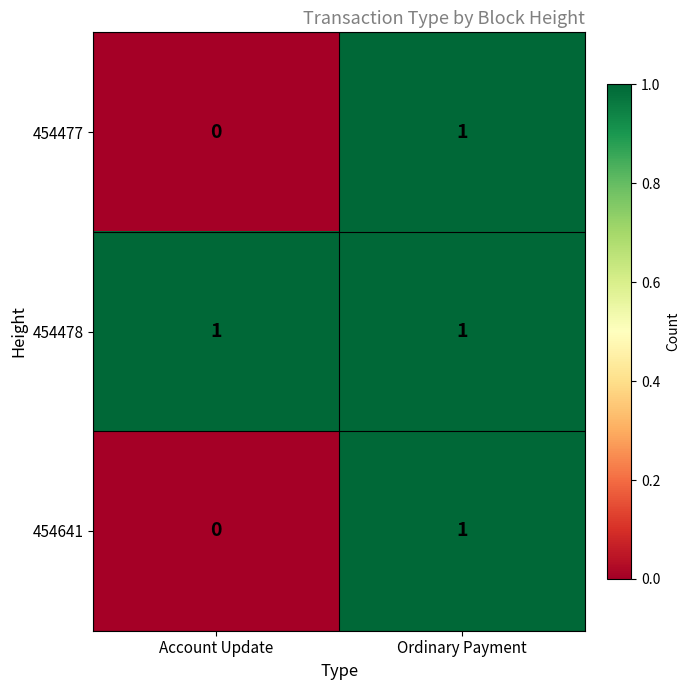

Rank the categories by 454477 value from highest to lowest.

Ordinary Payment, Account Update